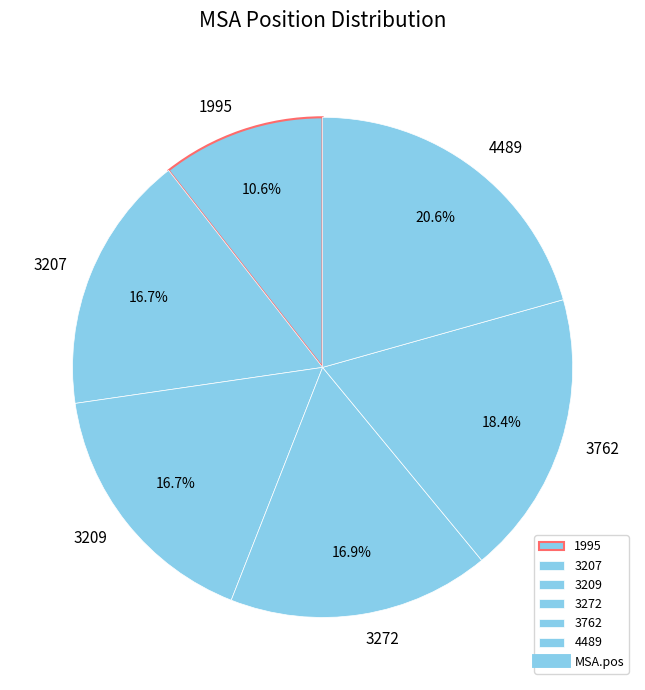

Combined, do 3207 and 3762 account for over 50%?

No